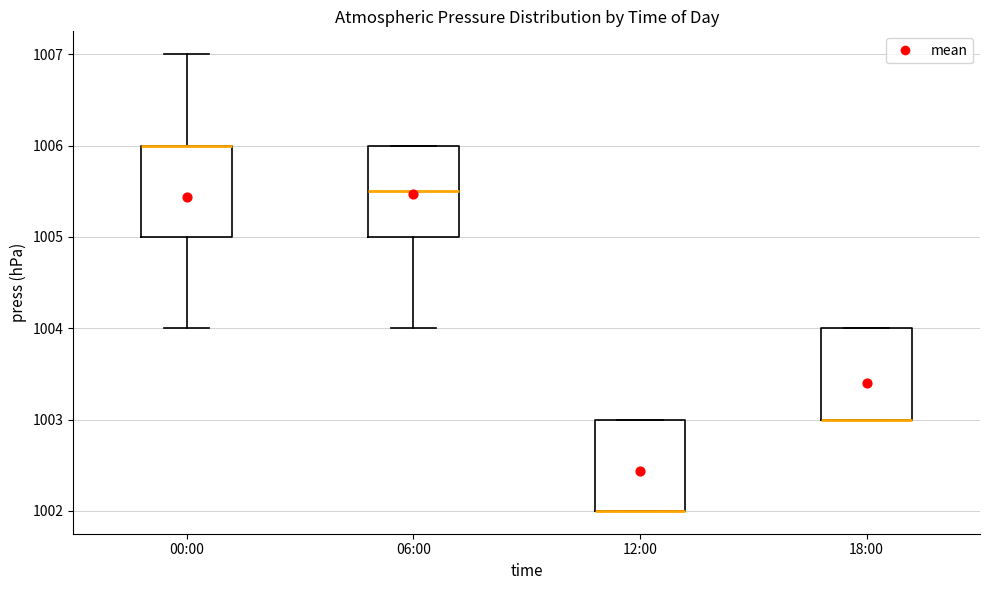

Reading left to right, transcribe this box plot: for each box, give where its median line is, the range the box spans, and where its two whiskers end, as read against the y-axis. The values are not printed on the chart, so give them approximately, as read against the axis.

00:00: median 1006.0 (drawn on the box's upper edge), box 1005.0 to 1006.0, whiskers 1004.0 to 1007.0
06:00: median 1005.5, box 1005.0 to 1006.0, whiskers 1004.0 to 1006.0
12:00: median 1002.0 (drawn on the box's lower edge), box 1002.0 to 1003.0, whiskers 1002.0 to 1003.0
18:00: median 1003.0 (drawn on the box's lower edge), box 1003.0 to 1004.0, whiskers 1003.0 to 1004.0